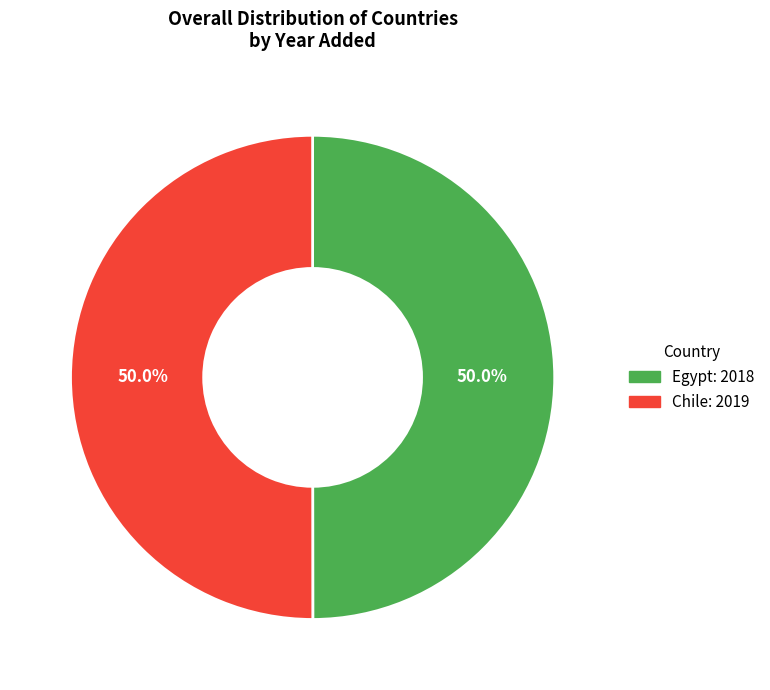

Count the number of slices in the pie.

2